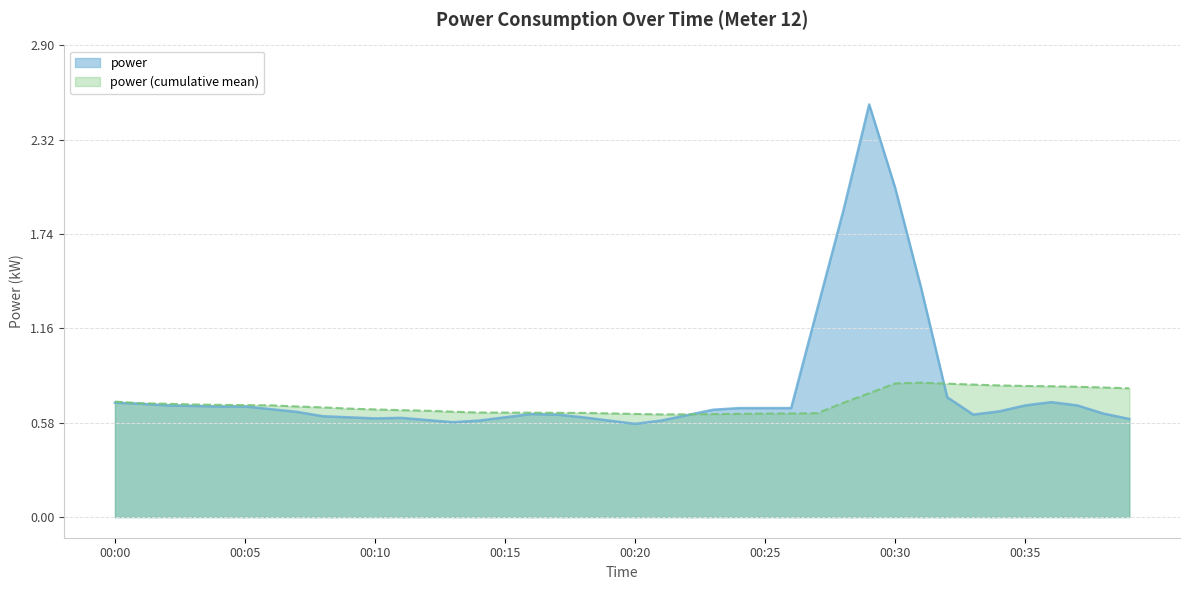

List the series in order of their peak value, highest first.

power, power (cumulative mean)